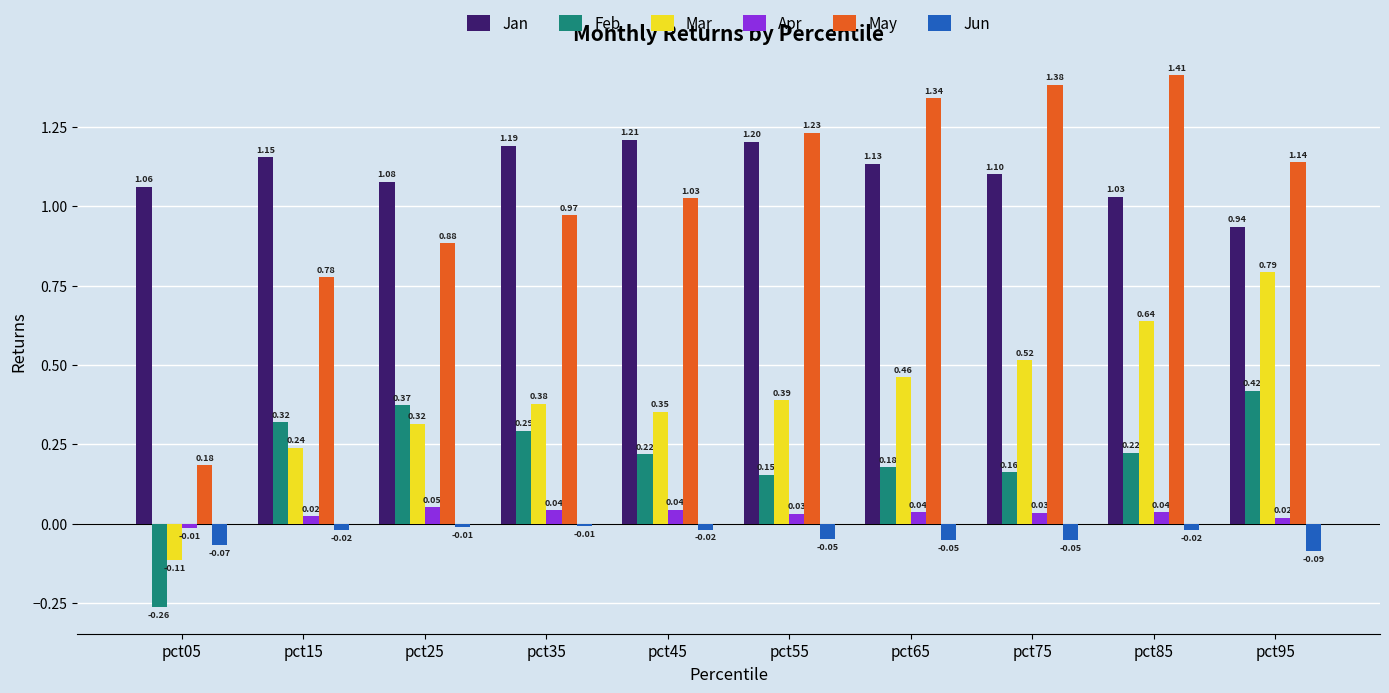

What is the spread (max minus min) of values at pct95?

1.2